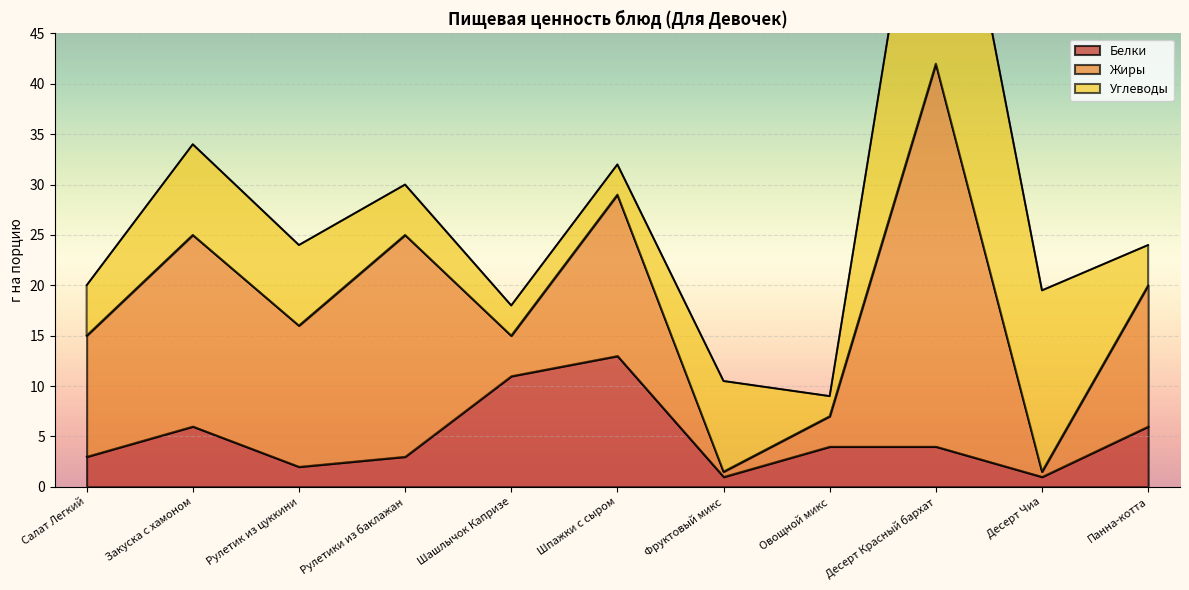

Rank the series at Салат Легкий from lowest to highest value.

Белки, Углеводы, Жиры